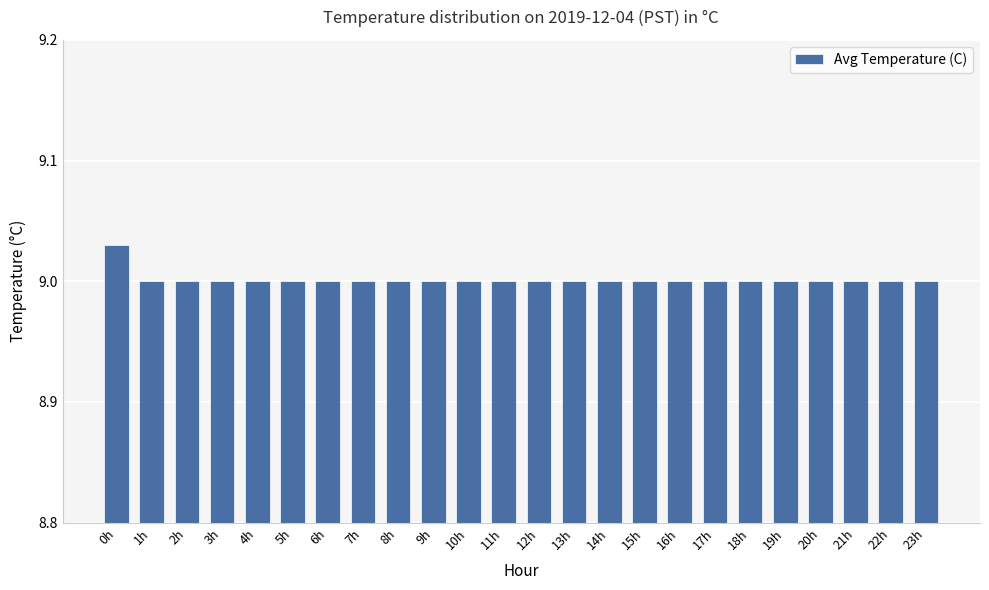

Approximately how many times larger is the value at 10h compared to 15h?

1.0